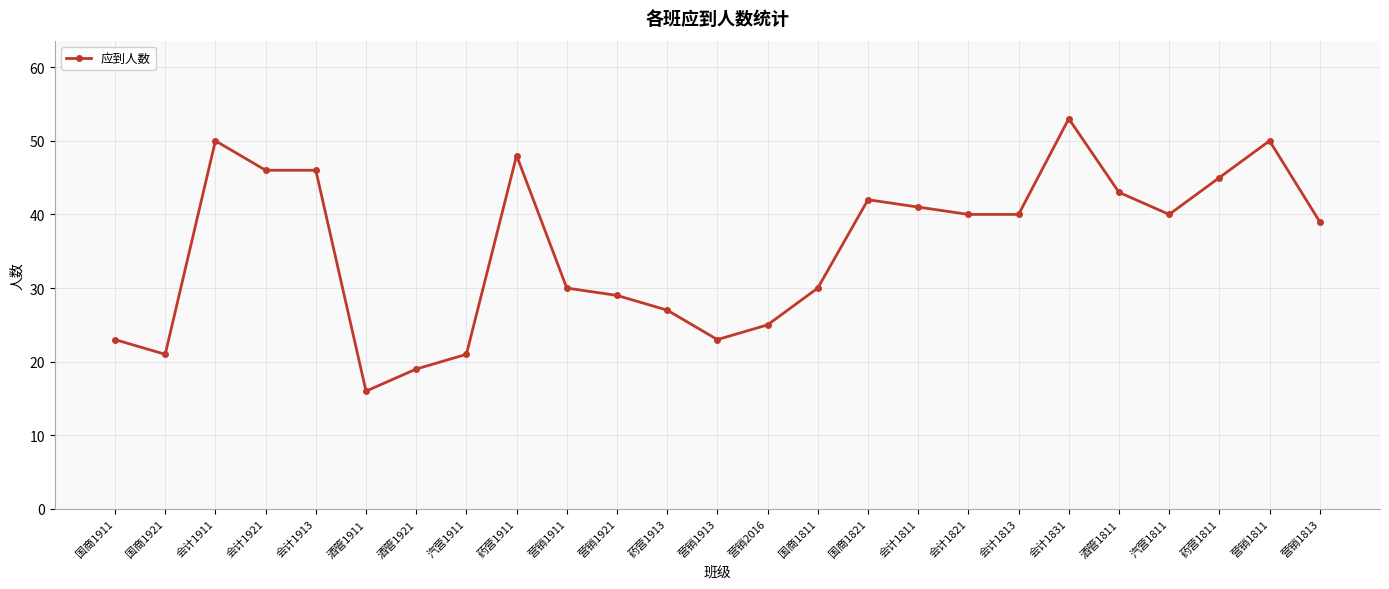

What is the approximate value at 会计1913, to the nearest 5?

45